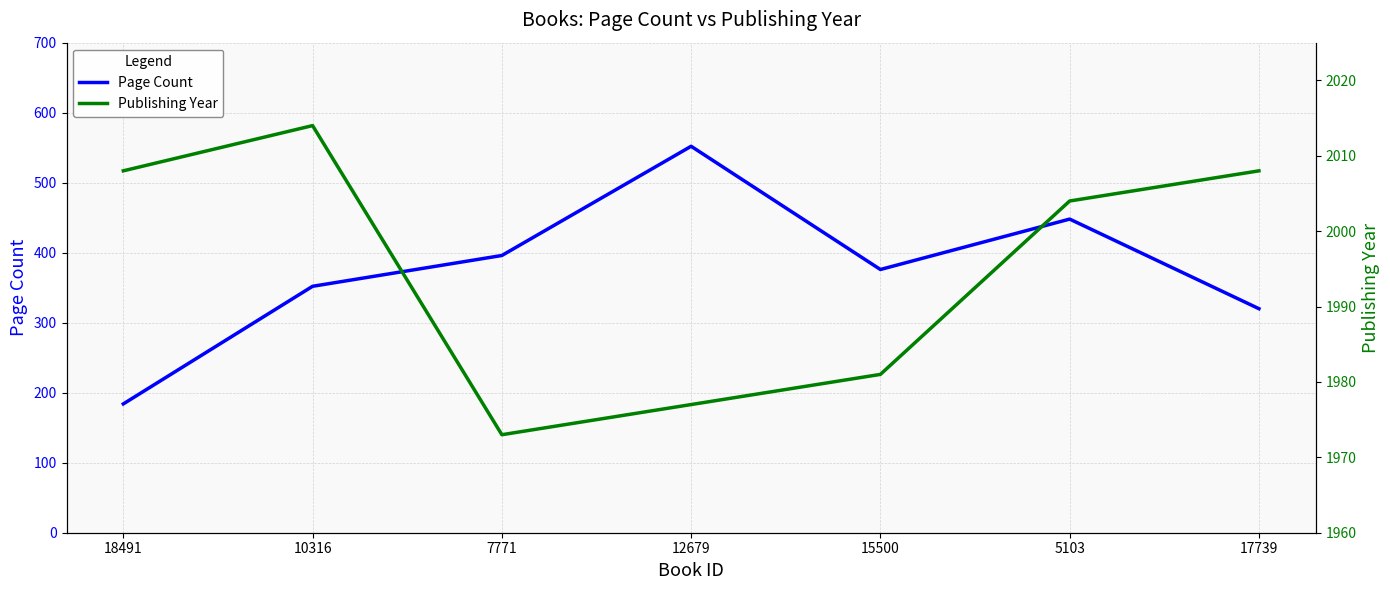

Does the chart have visible grid lines?

Yes